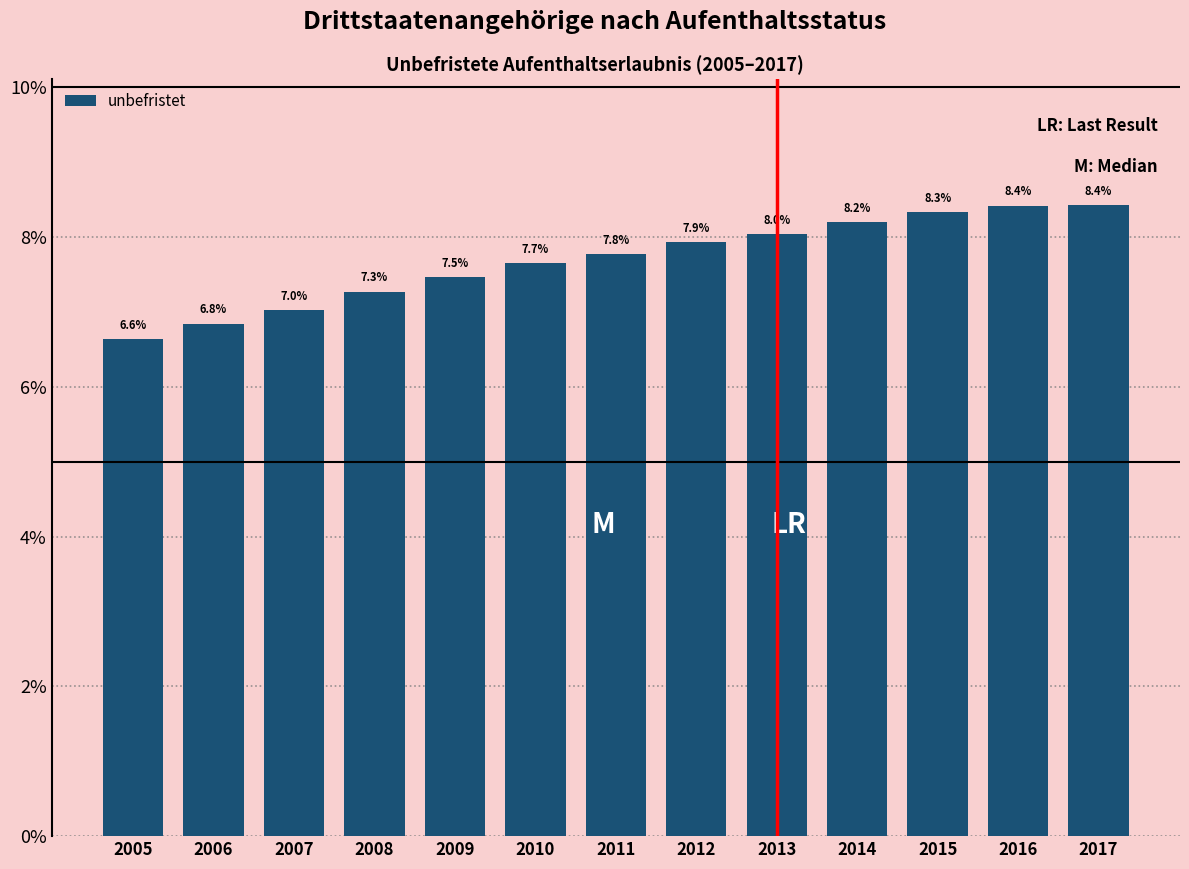

Reading left to right, list all the values displayed in this chart.

2005=6.6	2006=6.8	2007=7.0	2008=7.3	2009=7.5	2010=7.7	2011=7.8	2012=7.9	2013=8.0	2014=8.2	2015=8.3	2016=8.4	2017=8.4